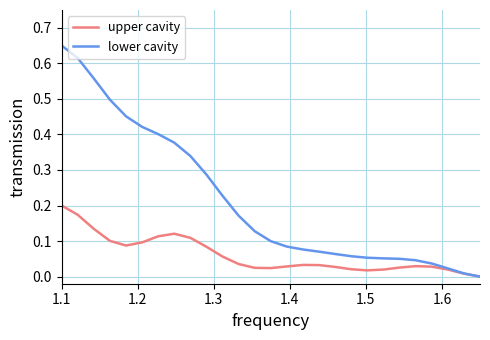

List the series in order of their overall mean, lowest first.

upper cavity, lower cavity